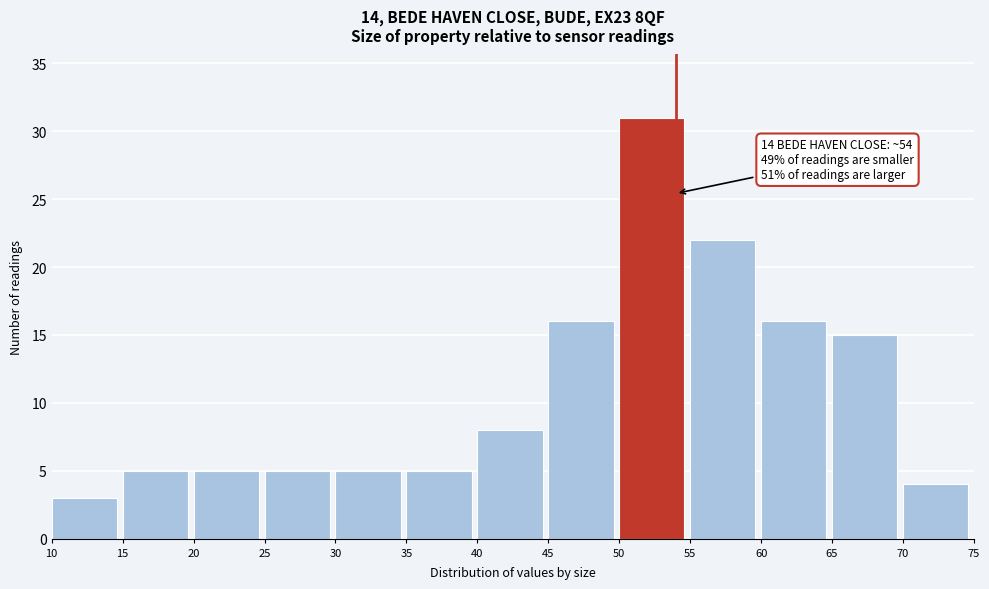

Over which range of the x-axis is the bar tallest?

50 to 55